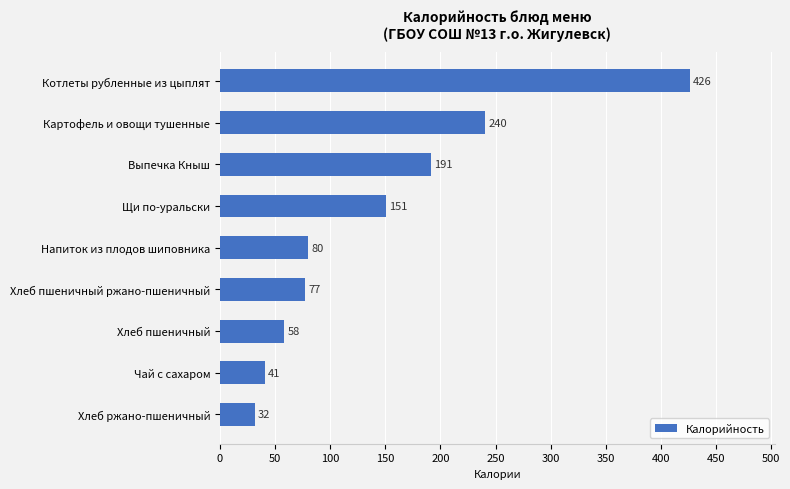

Between Напиток из плодов шиповника and Выпечка Кныш, which is larger?

Выпечка Кныш